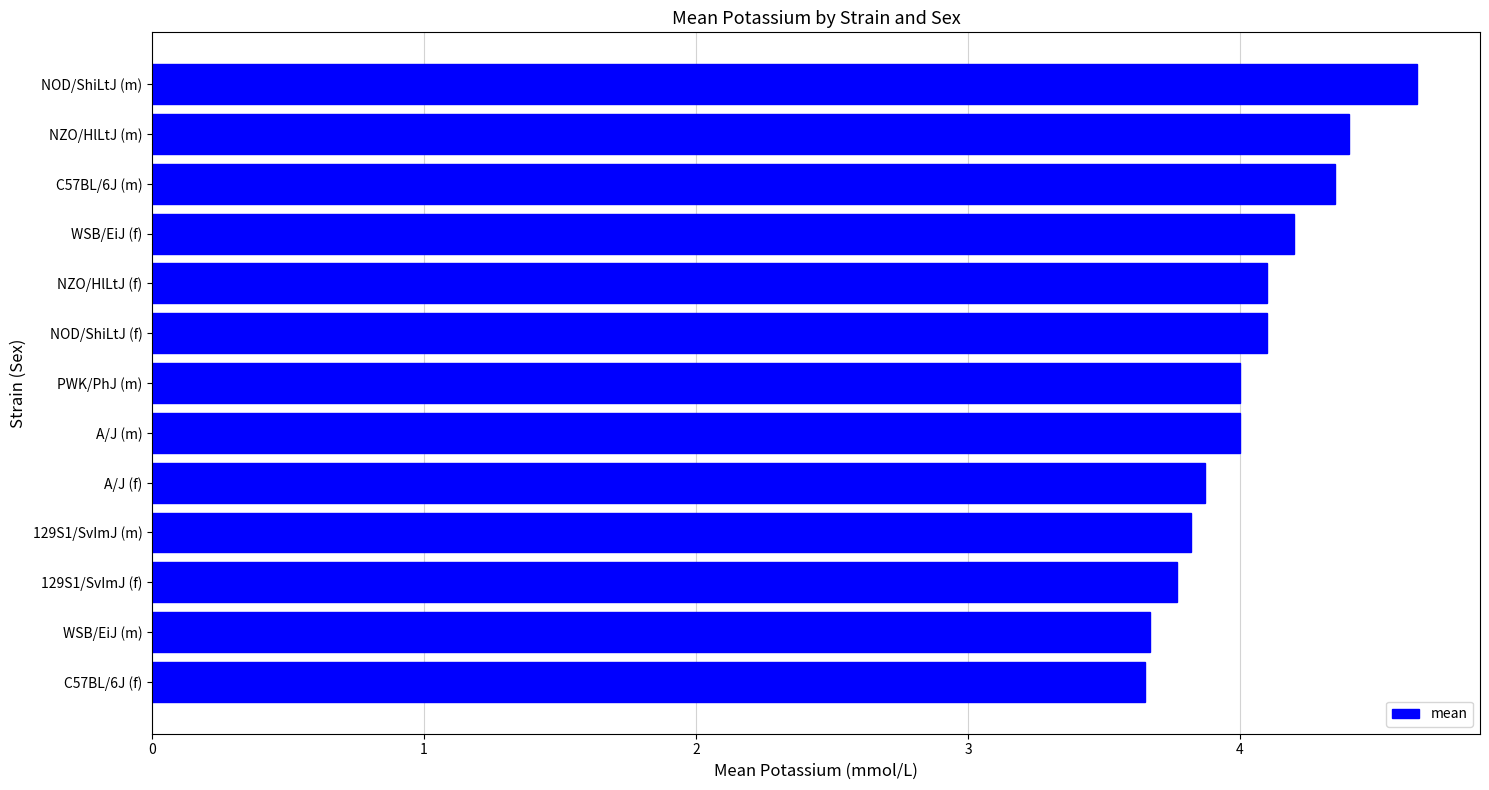

What is the ratio of the value at C57BL/6J (f) to the value at WSB/EiJ (f)?

0.9